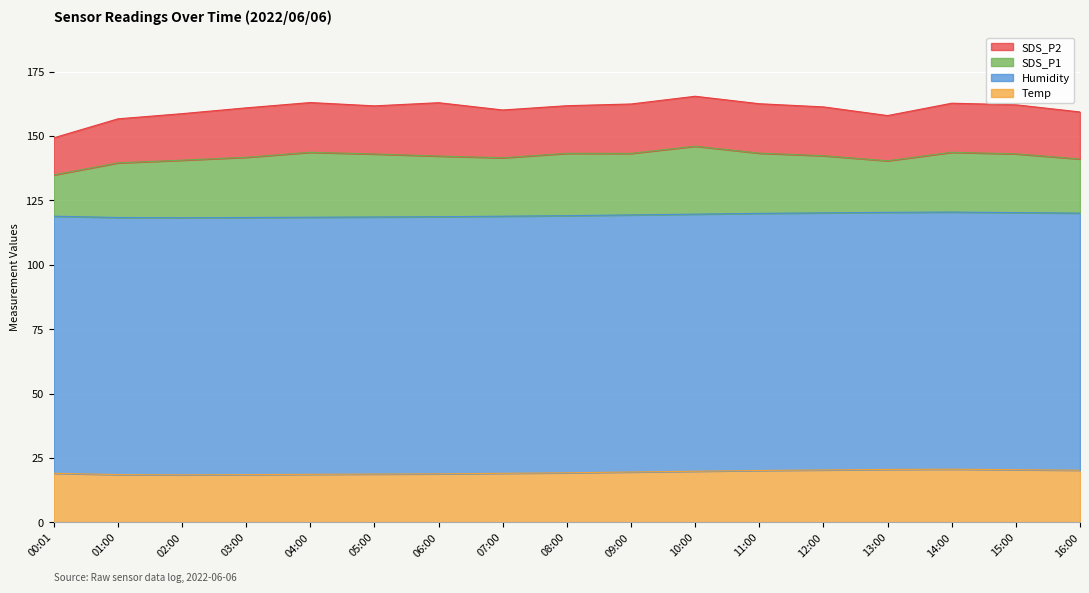

Which series has the largest range (max minus min)?

SDS_P1